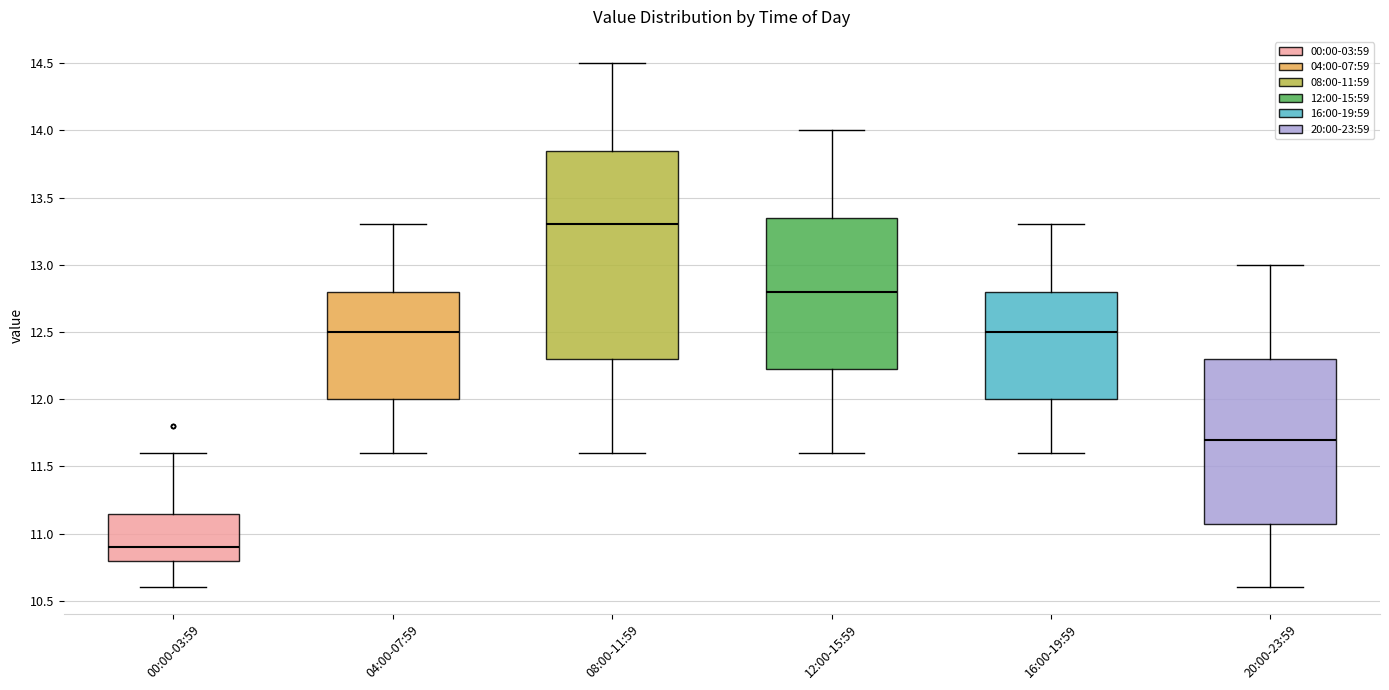

Reading left to right, transcribe this box plot: for each box, give where its median line is, the range the box spans, and where its two whiskers end, as read against the y-axis. The values are not printed on the chart, so give them approximately, as read against the axis.

00:00-03:59: median 10.90, box 10.80 to 11.15, whiskers 10.60 to 11.60
04:00-07:59: median 12.50, box 12.00 to 12.80, whiskers 11.60 to 13.30
08:00-11:59: median 13.30, box 12.30 to 13.85, whiskers 11.60 to 14.50
12:00-15:59: median 12.80, box 12.25 to 13.35, whiskers 11.60 to 14.00
16:00-19:59: median 12.50, box 12.00 to 12.80, whiskers 11.60 to 13.30
20:00-23:59: median 11.70, box 11.10 to 12.30, whiskers 10.60 to 13.00